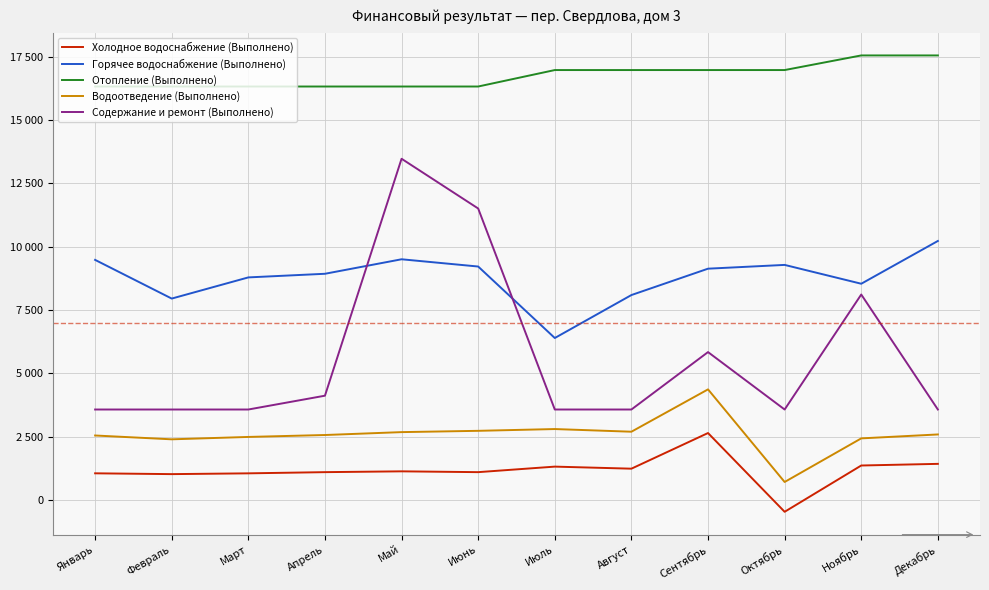

The value of Отопление (Выполнено) at Март is 16320. True or false?

True